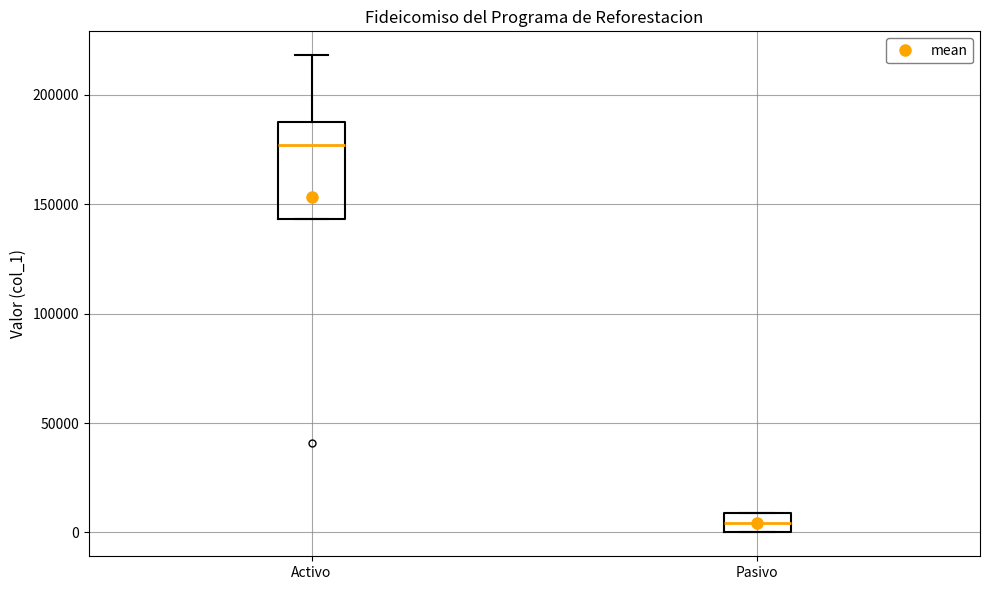

Reading left to right, read every box against the y-axis: the position of its median line, the range the box covers, and the ends of its whiskers. The values are not printed on the chart, so give them approximately, as read against the axis.

Activo: median 175000, box 145000 to 185000, whiskers 145000 to 220000
Pasivo: median 5000, box 0 to 10000, whiskers 0 to 10000